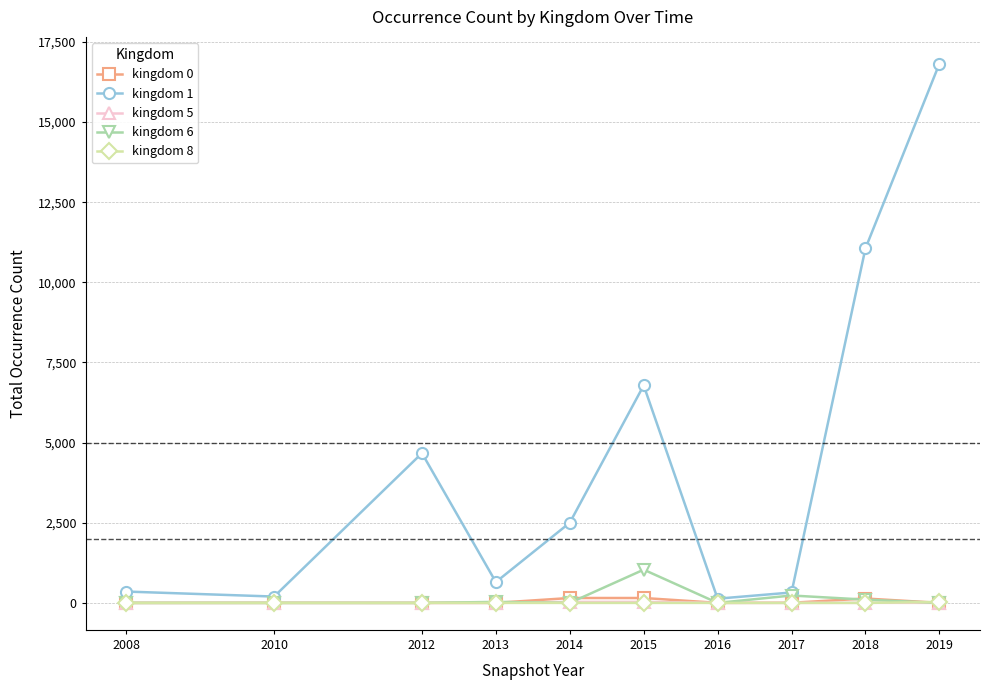

What is the greatest value displayed?

16817